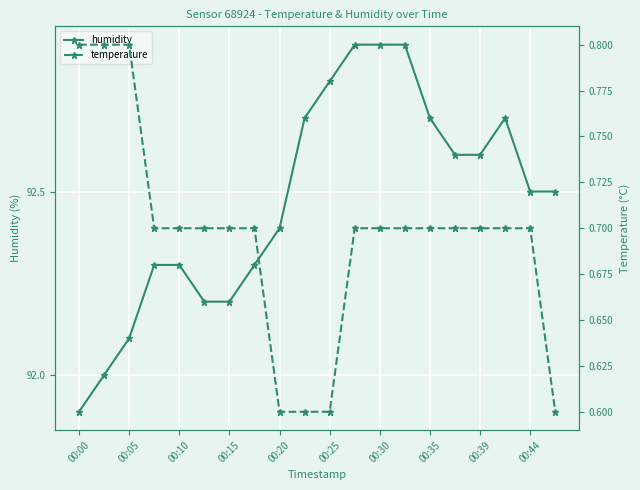

The humidity series shows 92.4 at 00:20. True or false?

True